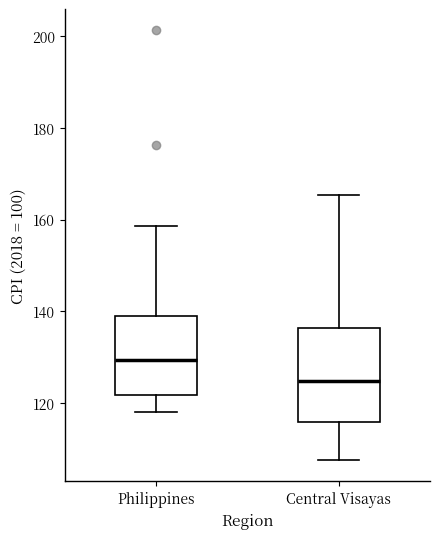

Reading left to right, transcribe this box plot: for each box, give where its median line is, the range the box spans, and where its two whiskers end, as read against the y-axis. The values are not printed on the chart, so give them approximately, as read against the axis.

Philippines: median 130, box 122 to 138, whiskers 118 to 158
Central Visayas: median 124, box 116 to 136, whiskers 108 to 166